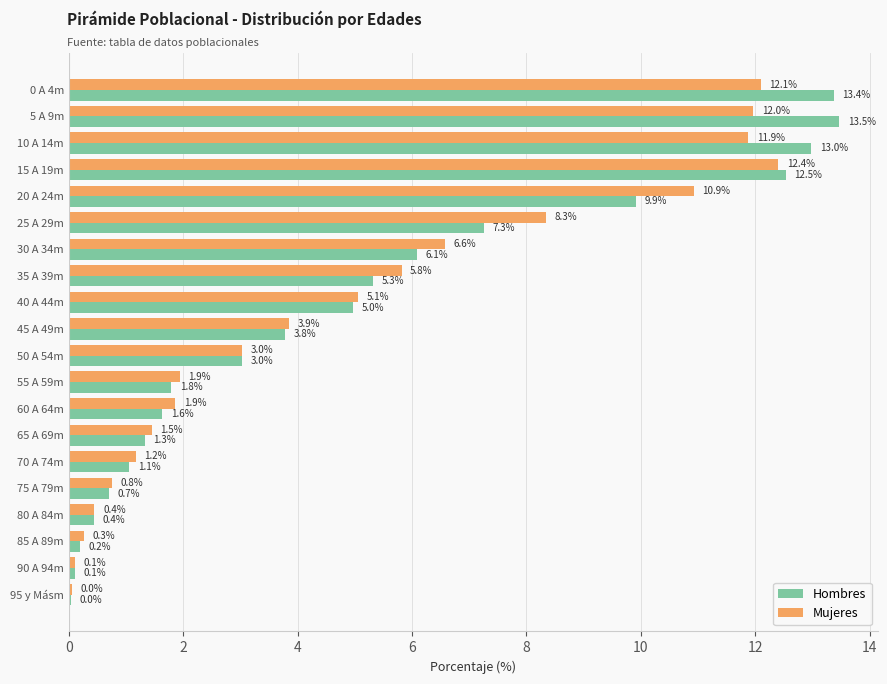

Which series changed the most between 15 A 19m and 30 A 34m?

Hombres